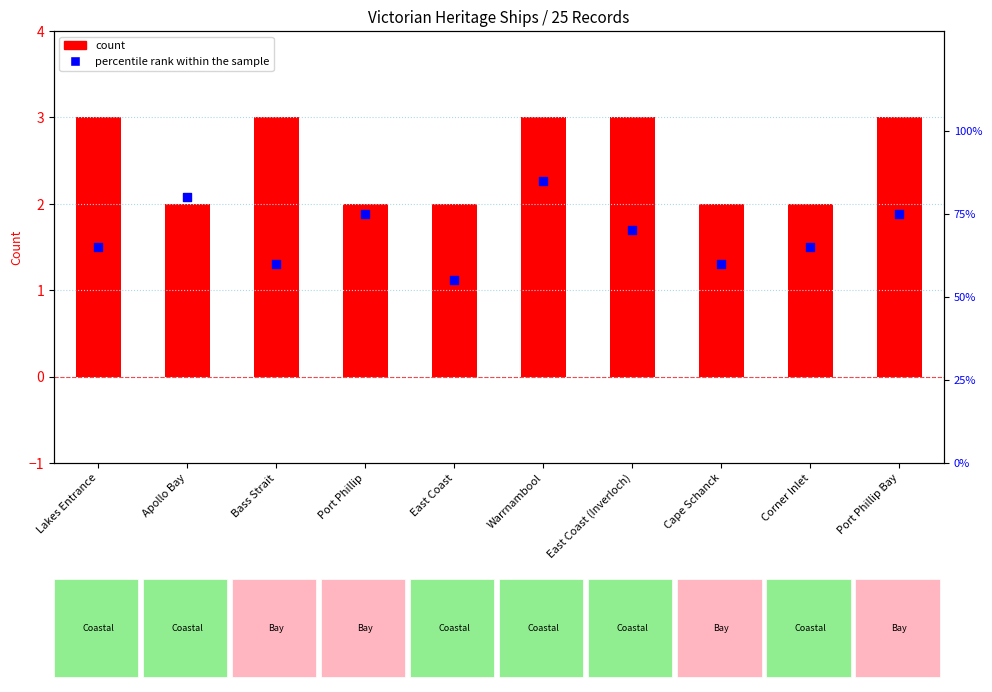

What are all the series names shown in the legend?

count, percentile rank within the sample